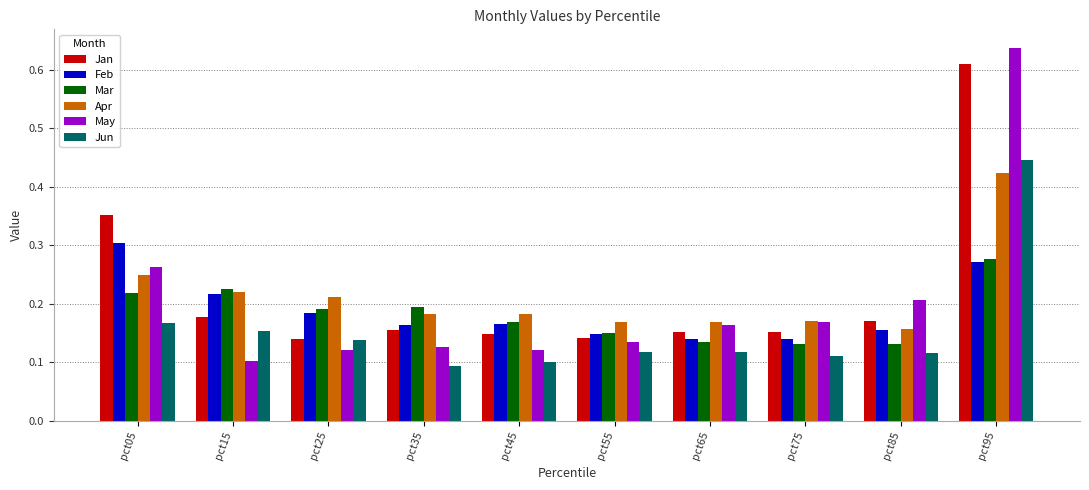

At which label is Jun closest to 0?

pct35